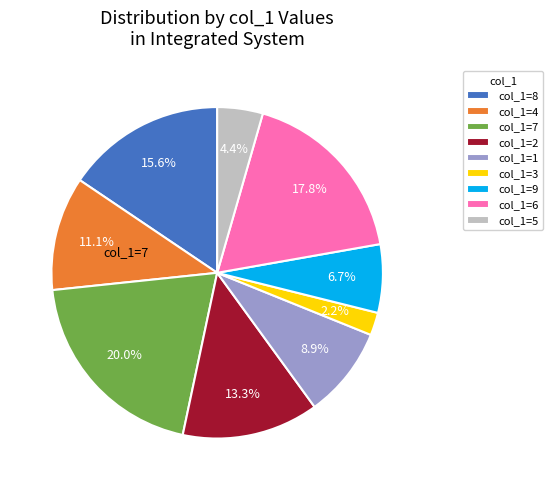

Rank the categories by value from highest to lowest.

col_1=7, col_1=6, col_1=8, col_1=2, col_1=4, col_1=1, col_1=9, col_1=5, col_1=3